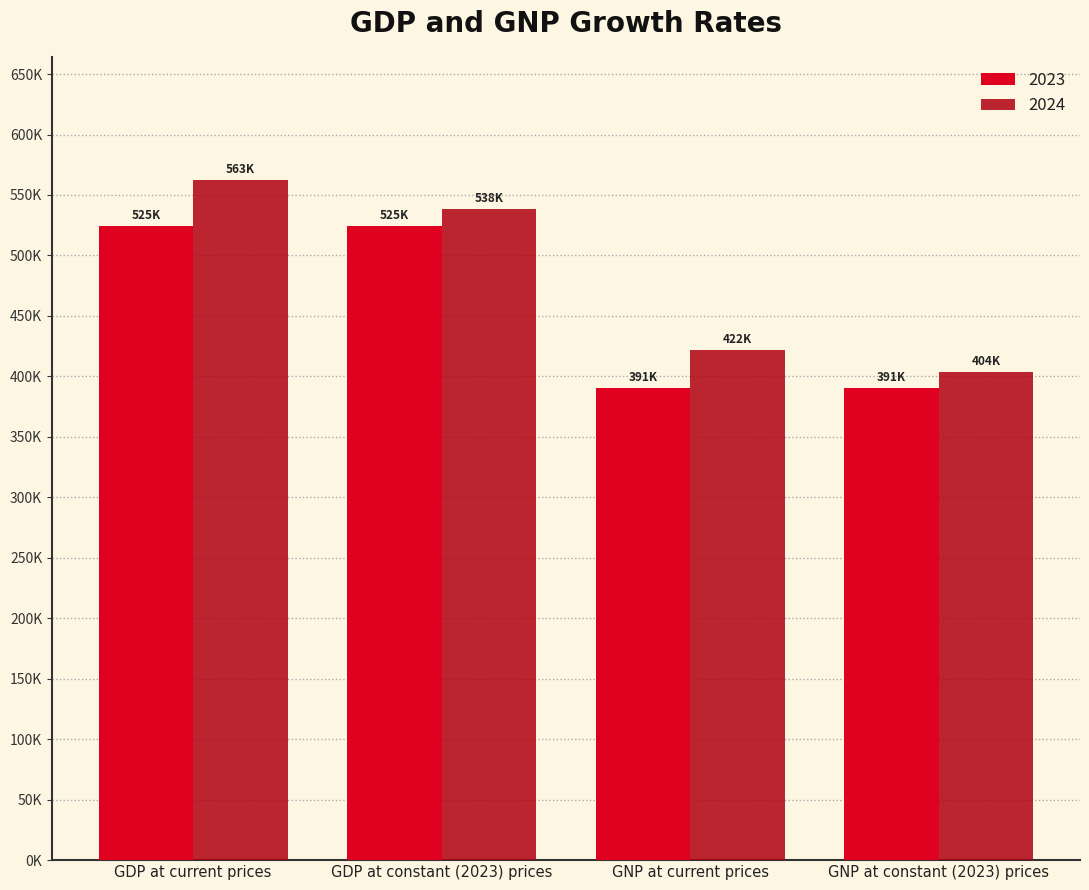

Does the chart contain any negative values?

No